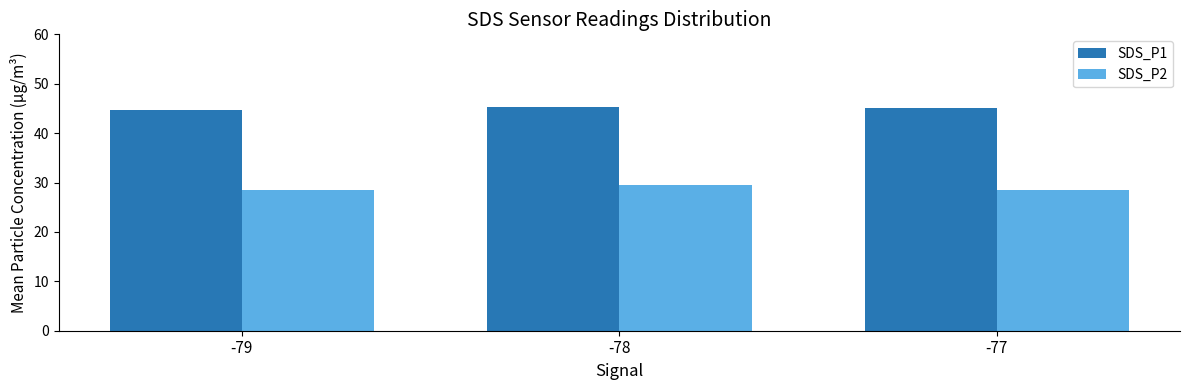

What is the sum of the SDS_P2 values at -77 and -78?

58.0